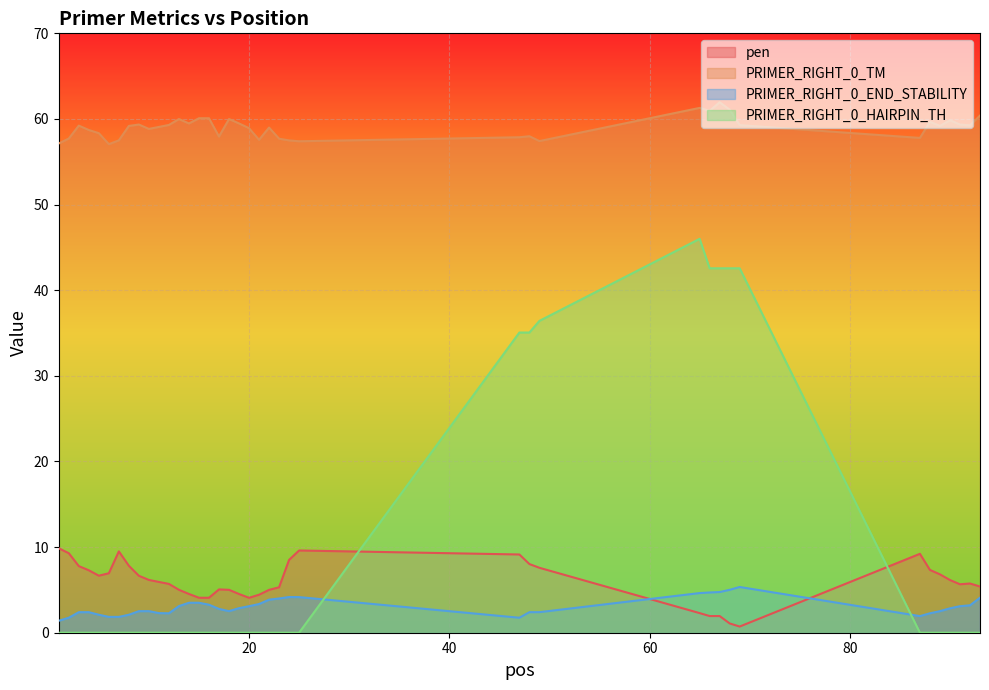

Reading left to right, list all the values displayed in this chart.

pen: 1=9.9	2=9.3	3=7.8	4=7.3	5=6.7	6=6.9	7=9.5	8=7.8	9=6.6	10=6.2	11=5.9	12=5.7	13=5.0	14=4.5	15=4.1	16=4.1	17=5.1	18=5.0	19=4.5	20=4.1	21=4.4	22=5.0	23=5.3	24=8.5	25=9.6	47=9.1	48=8.0	49=7.6	65=2.3	66=1.9	67=1.9	68=1.1	69=0.7	87=9.2	88=7.3	89=6.8	90=6.2	91=5.7	92=5.7	93=5.4
PRIMER_RIGHT_0_TM: 1=57.1	2=57.7	3=59.2	4=58.7	5=58.3	6=57.1	7=57.5	8=59.2	9=59.4	10=58.8	11=59.1	12=59.3	13=60.0	14=59.5	15=60.1	16=60.1	17=57.9	18=60.0	19=59.5	20=58.9	21=57.6	22=59.0	23=57.7	24=57.5	25=57.4	47=57.9	48=58.0	49=57.4	65=61.3	66=60.9	67=61.9	68=61.1	69=59.3	87=57.8	88=59.7	89=59.2	90=59.8	91=59.3	92=59.3	93=60.4
PRIMER_RIGHT_0_END_STABILITY: 1=1.4	2=1.8	3=2.4	4=2.4	5=2.1	6=1.9	7=1.9	8=2.1	9=2.5	10=2.5	11=2.3	12=2.3	13=3.1	14=3.5	15=3.5	16=3.3	17=2.8	18=2.5	19=2.9	20=3.1	21=3.4	22=3.9	23=4.0	24=4.2	25=4.2	47=1.8	48=2.4	49=2.4	65=4.6	66=4.7	67=4.8	68=5.0	69=5.3	87=1.9	88=2.3	89=2.5	90=2.9	91=3.1	92=3.2	93=4.1
PRIMER_RIGHT_0_HAIRPIN_TH: 1=0.0	2=0.0	3=0.0	4=0.0	5=0.0	6=0.0	7=0.0	8=0.0	9=0.0	10=0.0	11=0.0	12=0.0	13=0.0	14=0.0	15=0.0	16=0.0	17=0.0	18=0.0	19=0.0	20=0.0	21=0.0	22=0.0	23=0.0	24=0.0	25=0.0	47=35.1	48=35.1	49=36.4	65=46.0	66=42.6	67=42.6	68=42.6	69=42.6	87=0.0	88=0.0	89=0.0	90=0.0	91=0.0	92=0.0	93=0.0